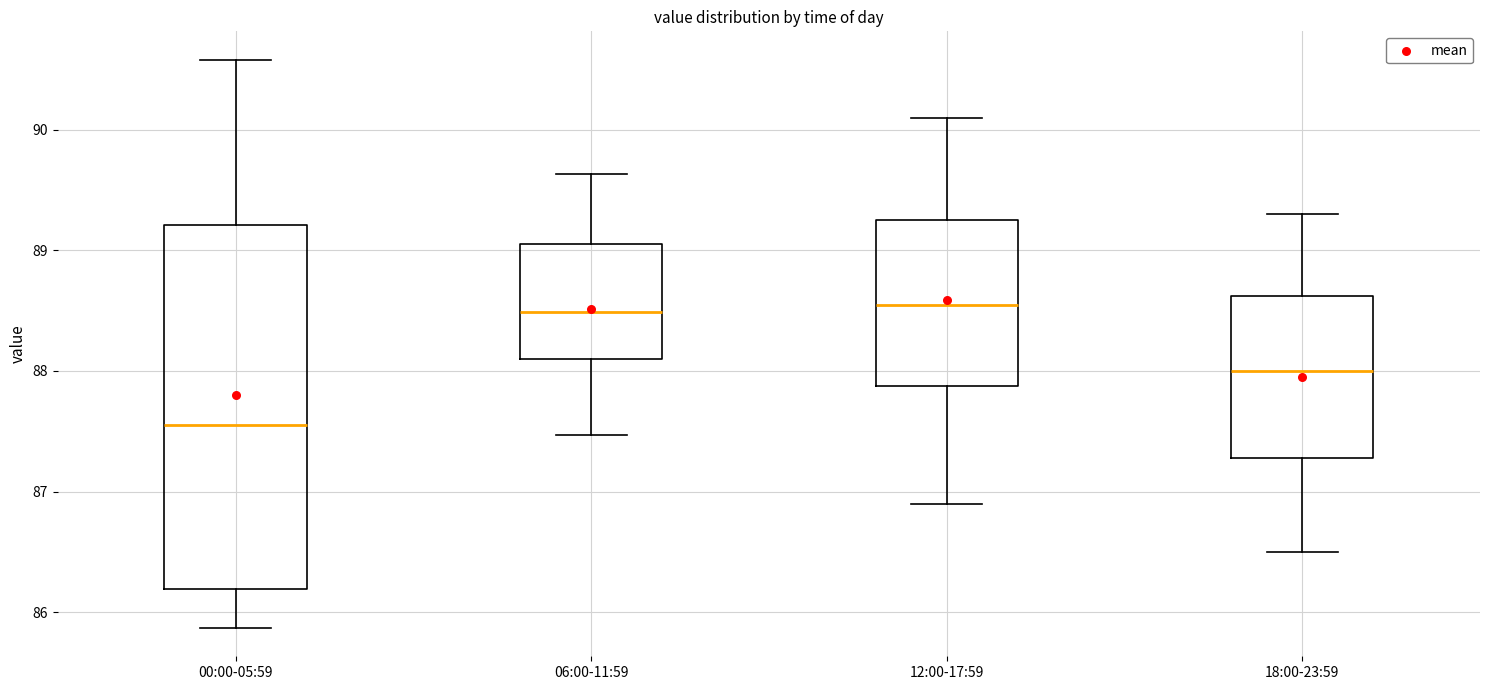

Reading left to right, read every box against the y-axis: the position of its median line, the range the box covers, and the ends of its whiskers. The values are not printed on the chart, so give them approximately, as read against the axis.

00:00-05:59: median 87.6, box 86.2 to 89.2, whiskers 85.9 to 90.6
06:00-11:59: median 88.5, box 88.1 to 89.1, whiskers 87.5 to 89.6
12:00-17:59: median 88.6, box 87.9 to 89.3, whiskers 86.9 to 90.1
18:00-23:59: median 88.0, box 87.3 to 88.6, whiskers 86.5 to 89.3